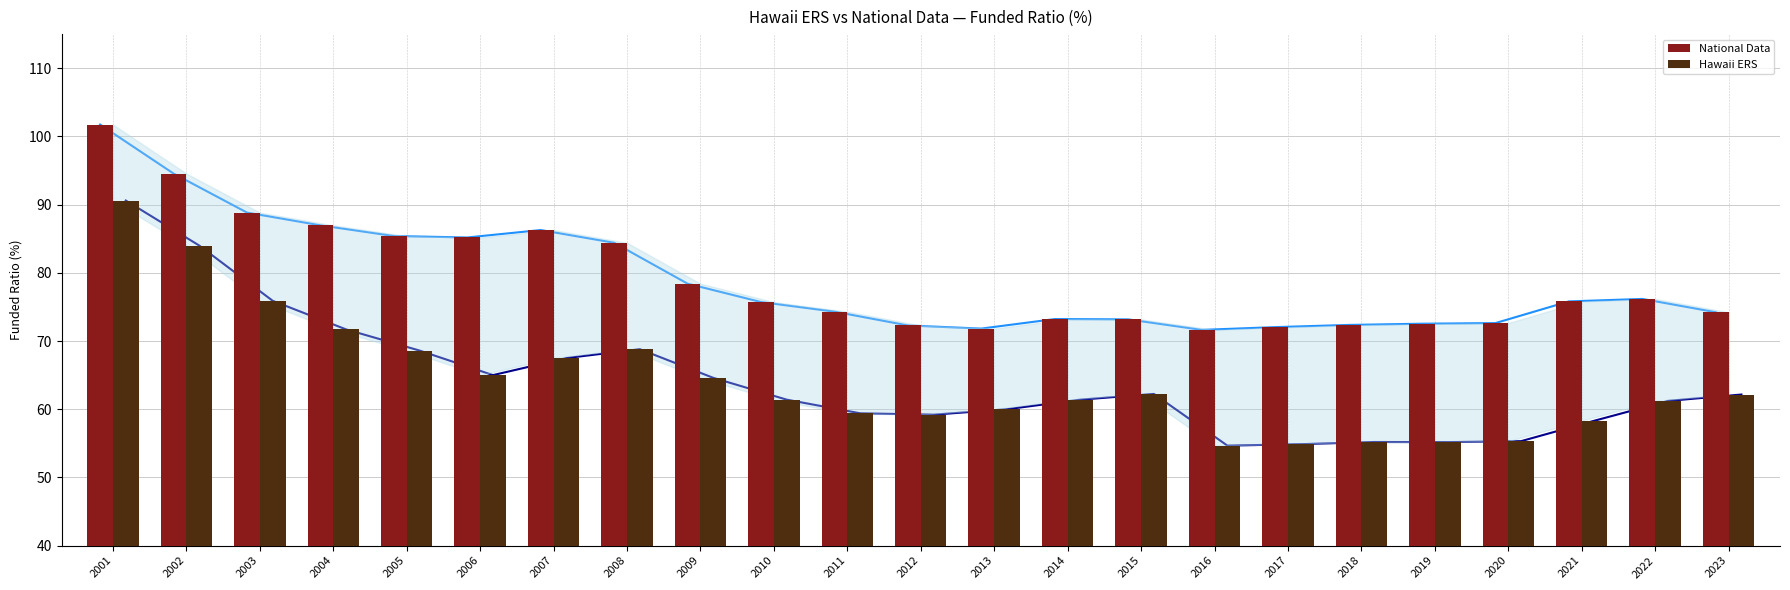

What is the sum of the National Data values at 2003 and 2013?

160.7